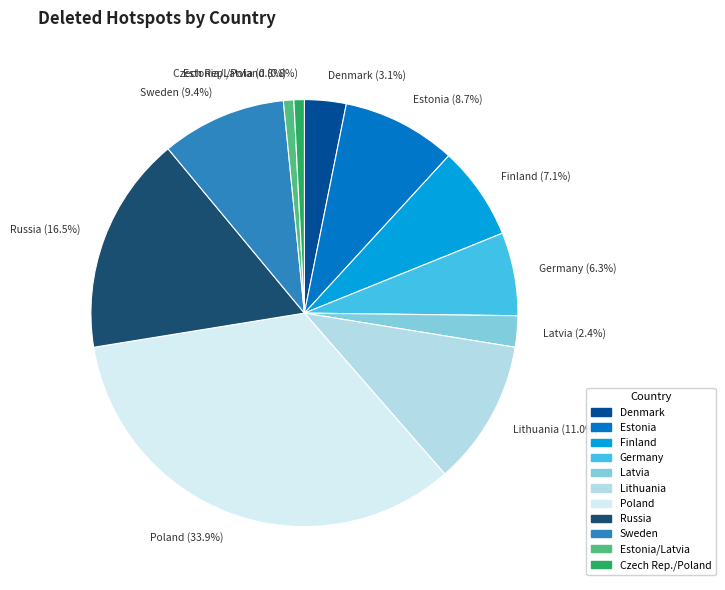

How many slices are in this pie chart?

11